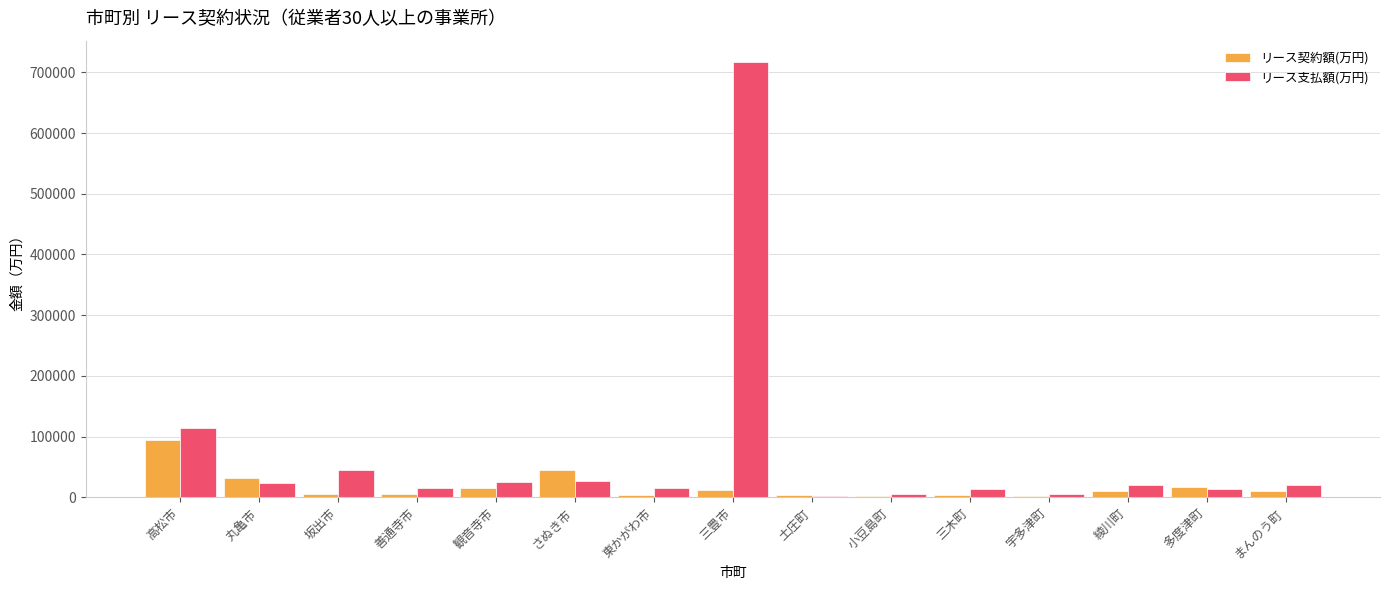

What is the highest value of the リース支払額(万円) series?

716335